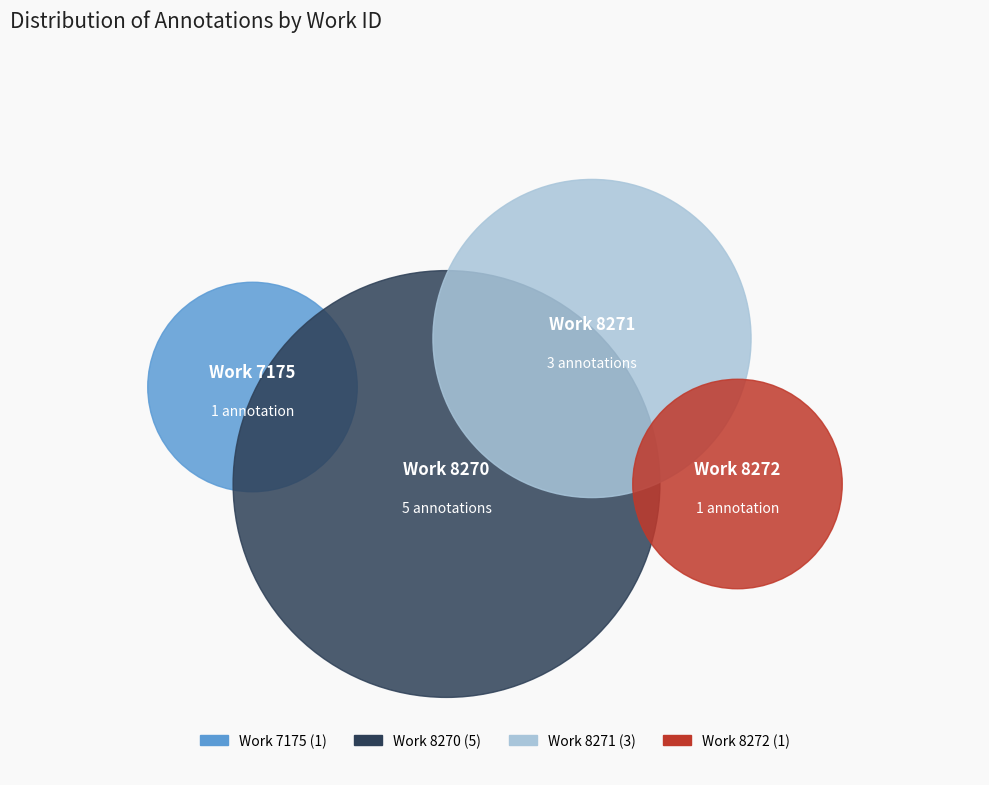

True or false: 25169 accounts for 24% of the total.

False